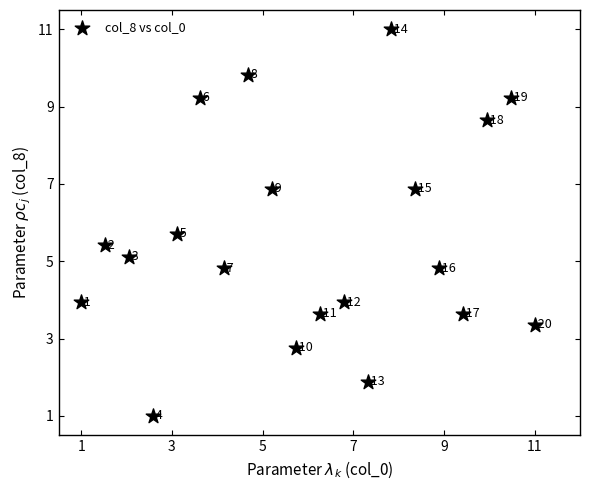

What Y value in the scatter plot is closest to 6?

5.7